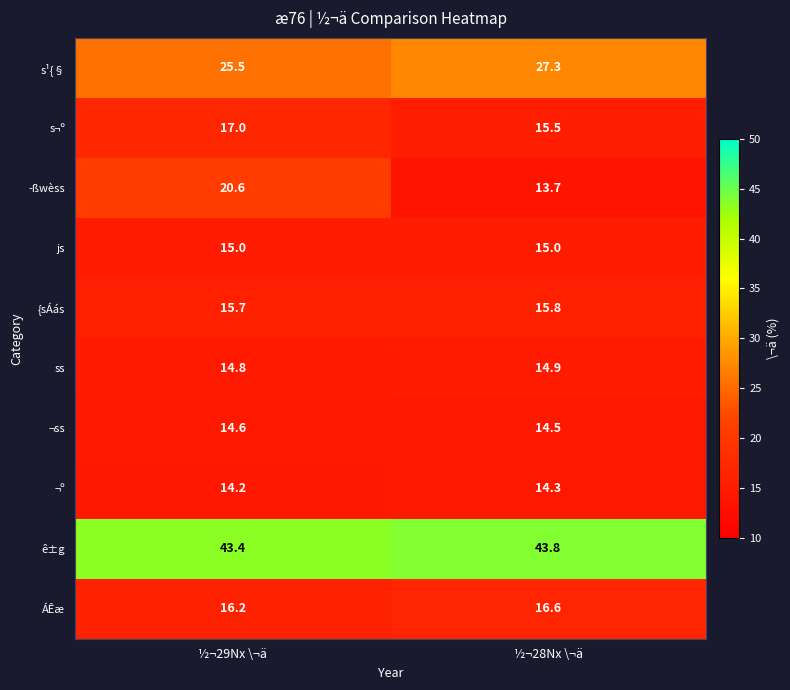

Reading left to right, list all the values displayed in this chart.

s¹{§: 25.5	27.3
s¬º: 17.0	15.5
­ßwèss: 20.6	13.7
js: 15.0	15.0
{sÁás: 15.7	15.8
ss: 14.8	14.9
¬ss: 14.6	14.5
¬º: 14.2	14.3
ê±g: 43.4	43.8
ÁÊæ: 16.2	16.6